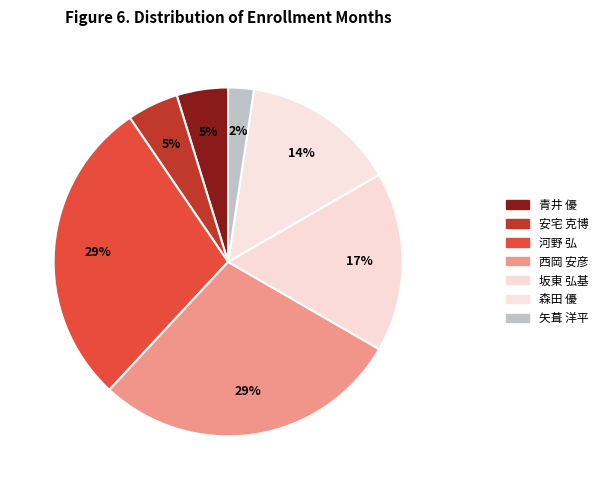

To the nearest percent, what is the combined percentage of 西岡 安彦 and 青井 優?

33%